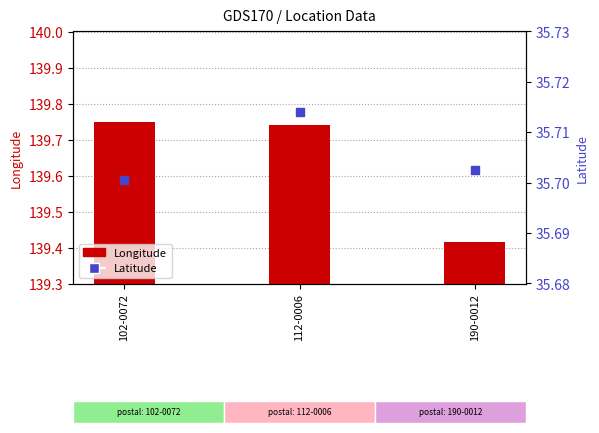

What is the total value across all series at 190-0012?

175.1